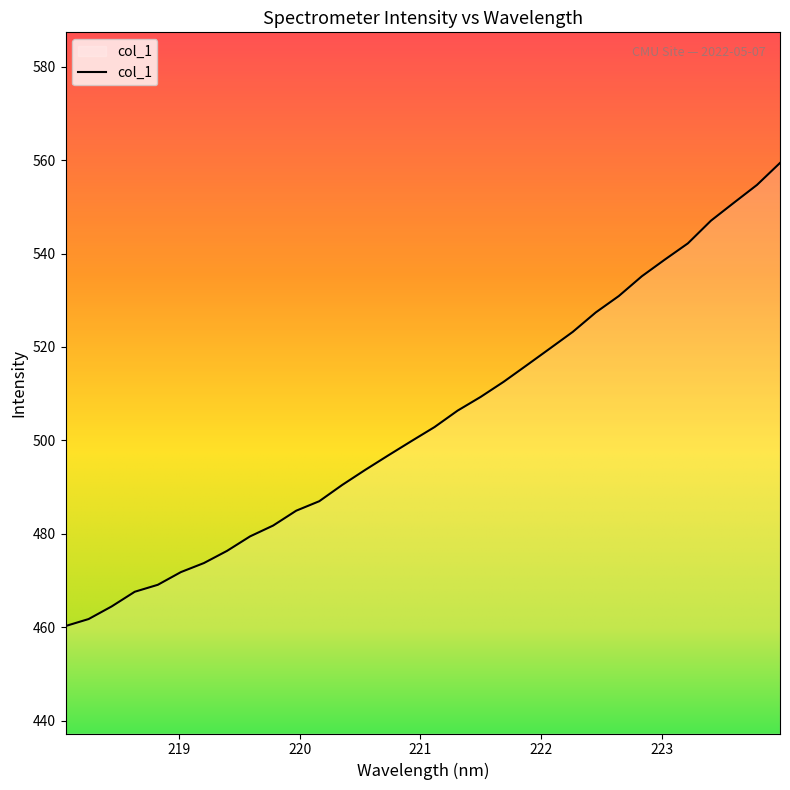

What is the difference between the maximum and minimum values?

99.2